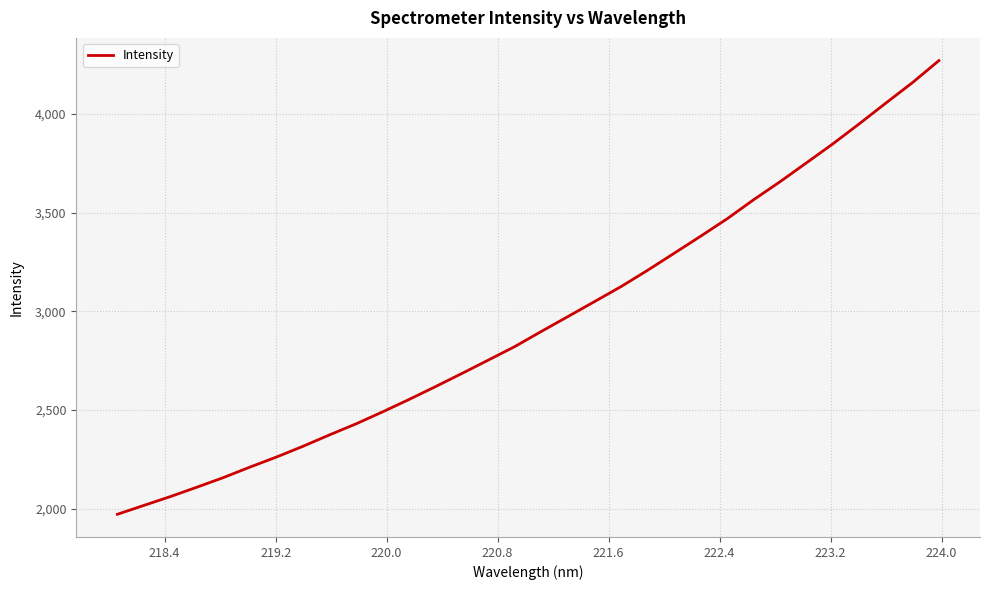

What is the average value?

2953.4